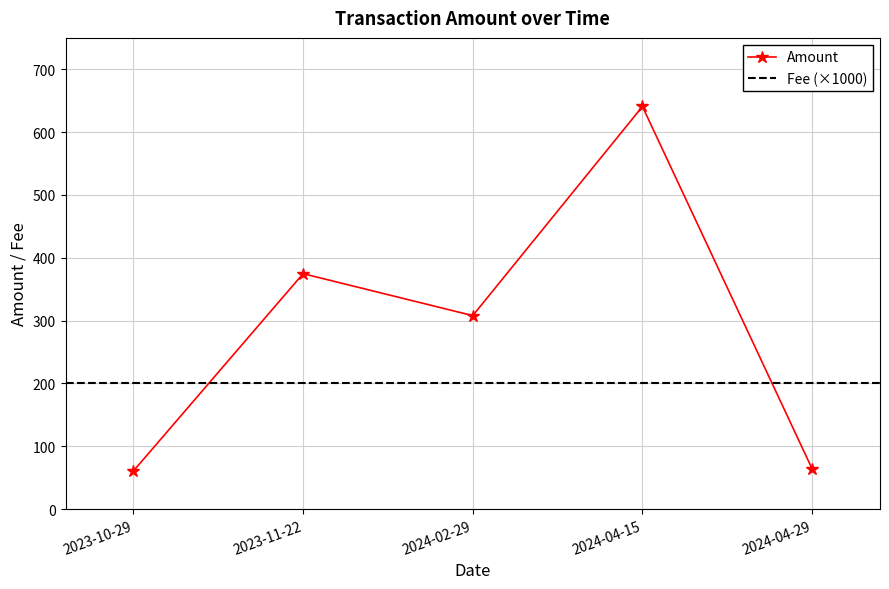

What is the sum of all values?

1448.4